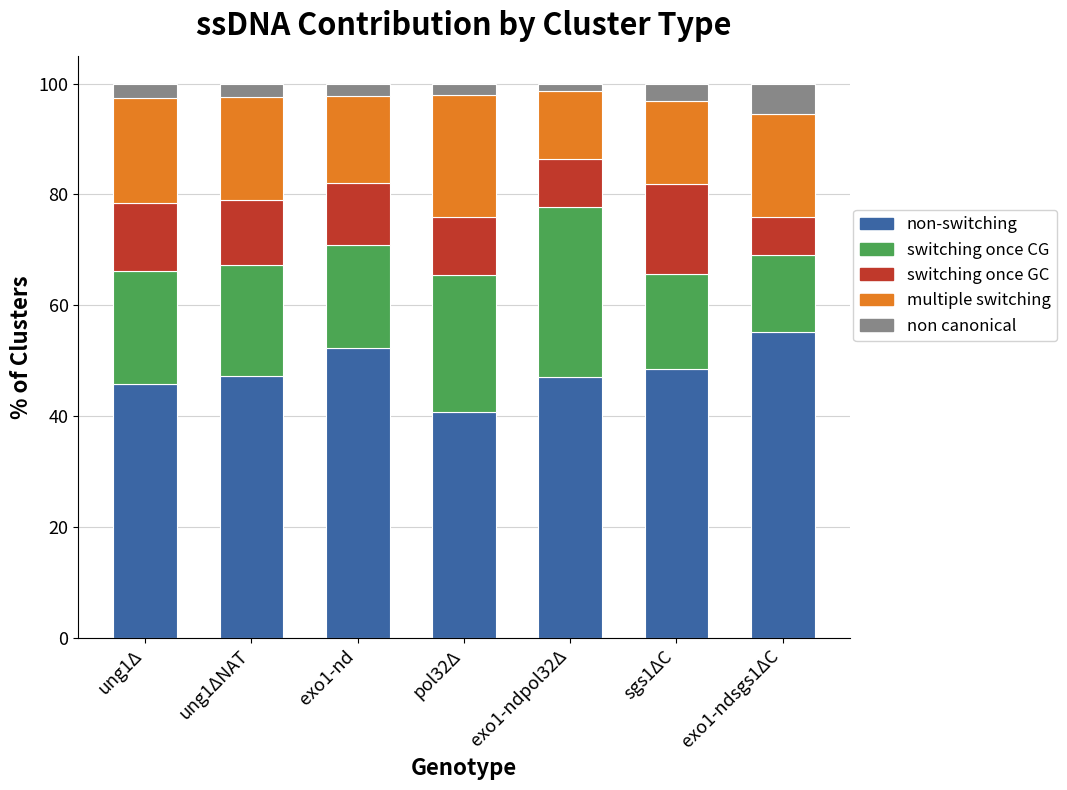

What is the total value across all series at exo1-nd?

100.0